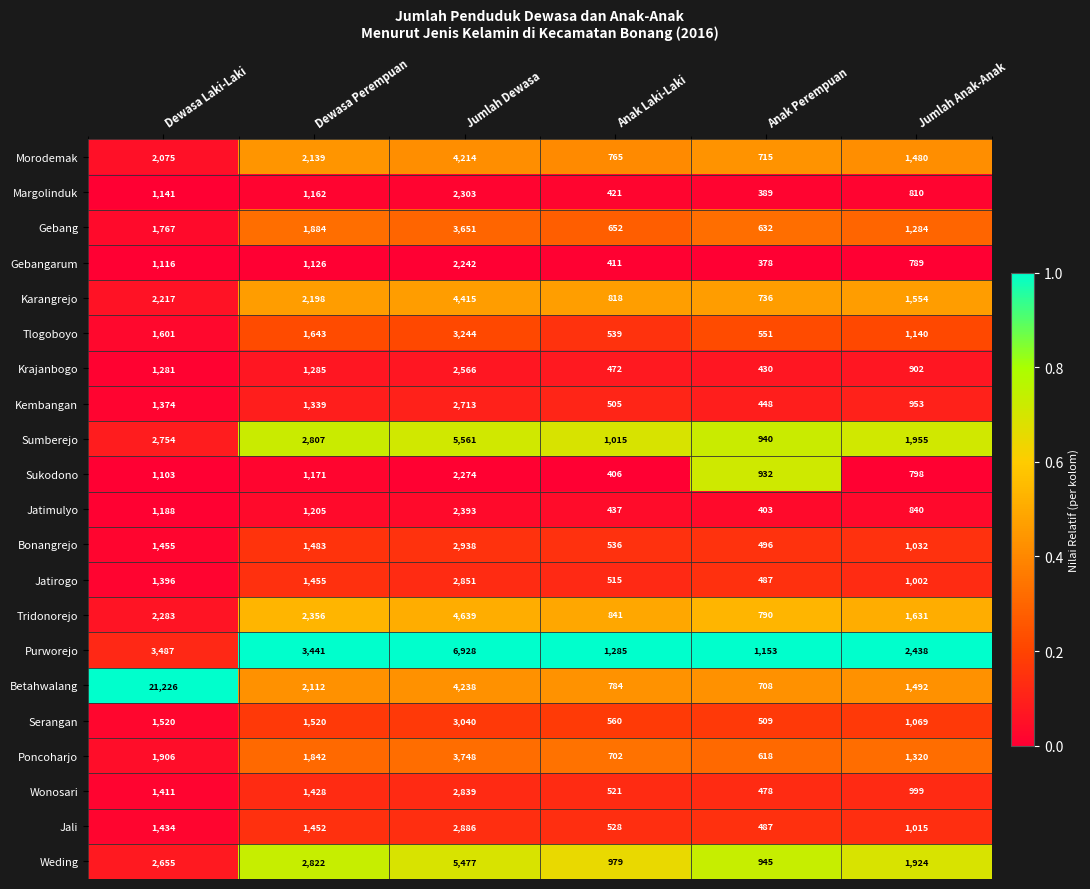

Is it true that Tlogoboyo equals 238 at Anak Laki-Laki?

False